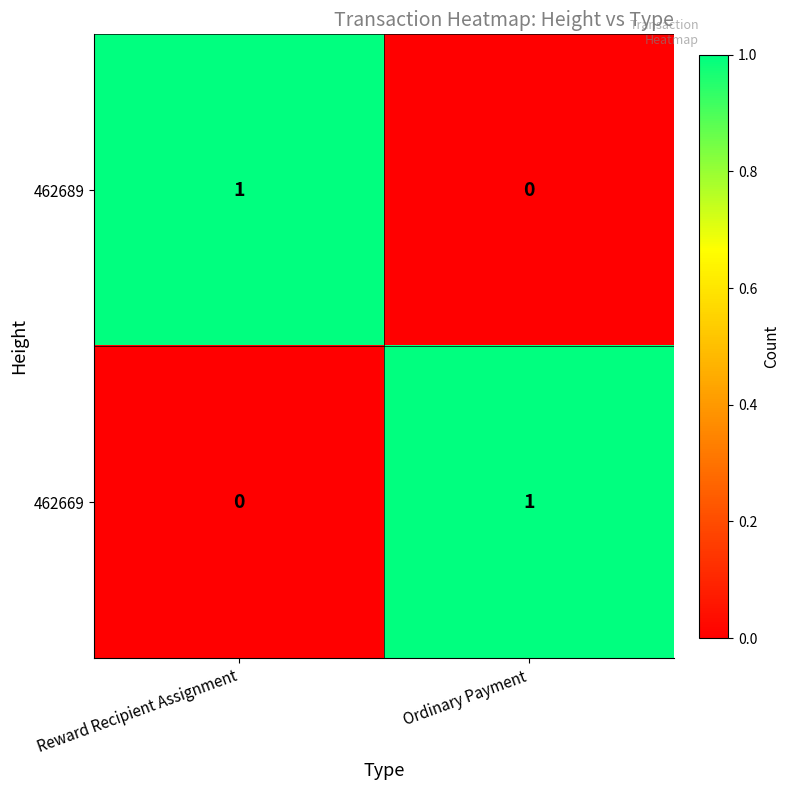

At which label does 462689 reach its peak?

Reward Recipient Assignment